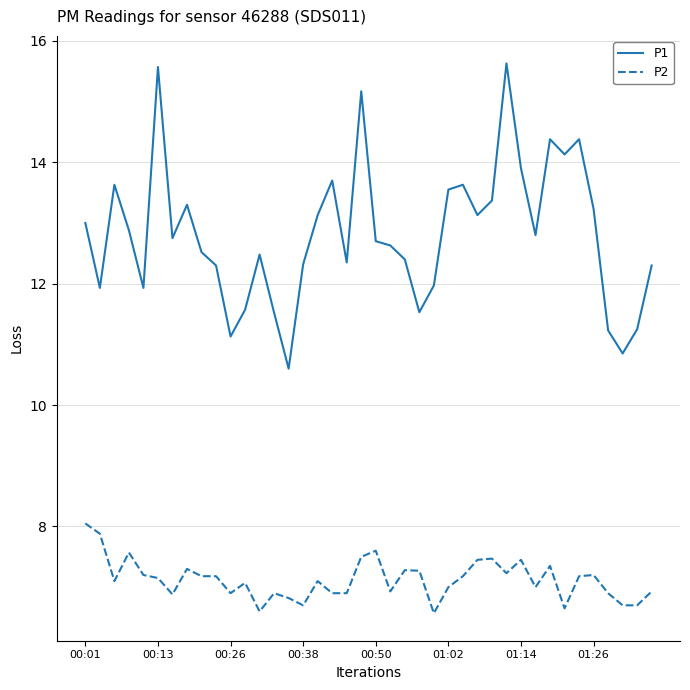

Which series has the largest total across all categories?

P1